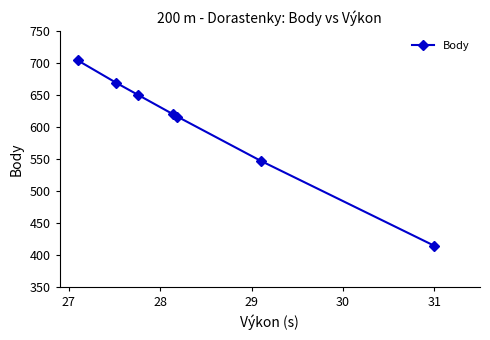

What is the average value?

603